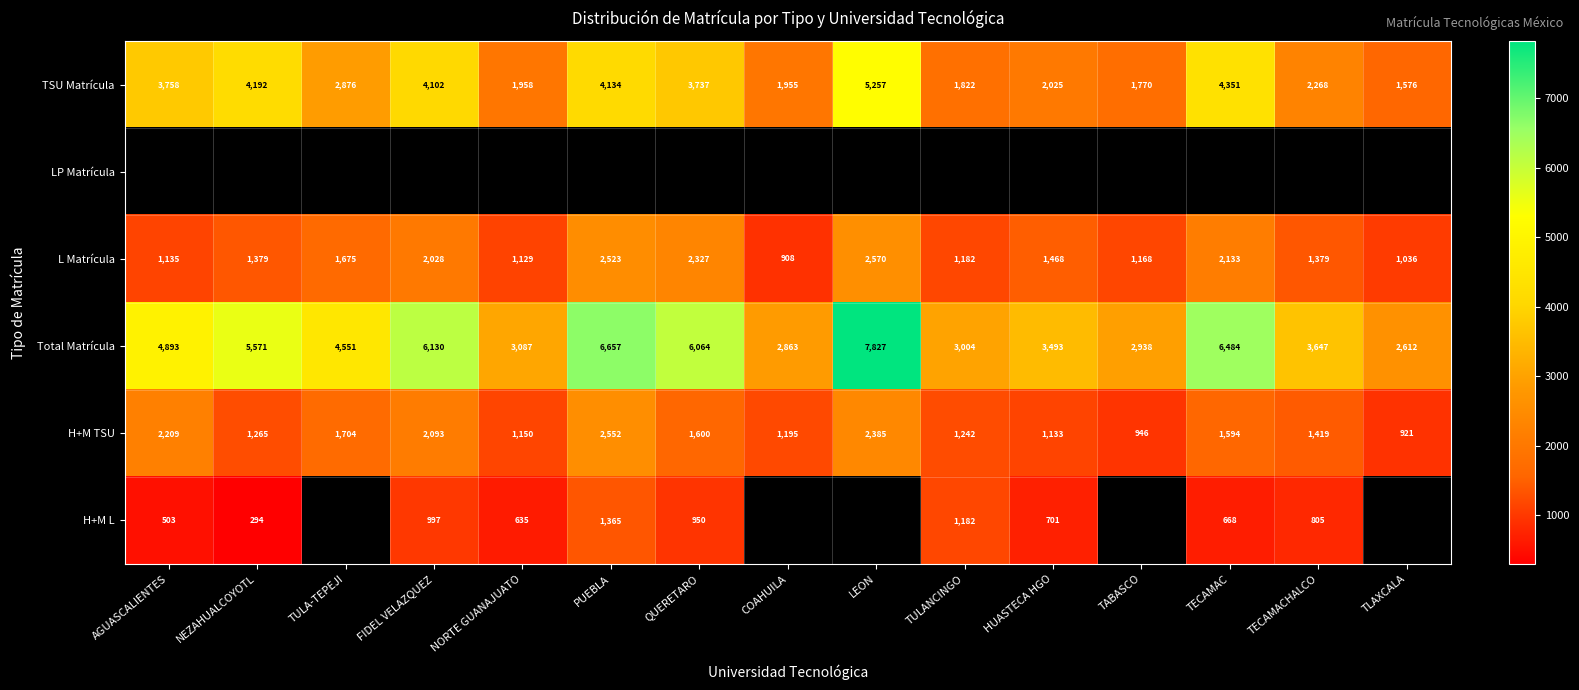

How many values in the L Matrícula series are below 1379?

6